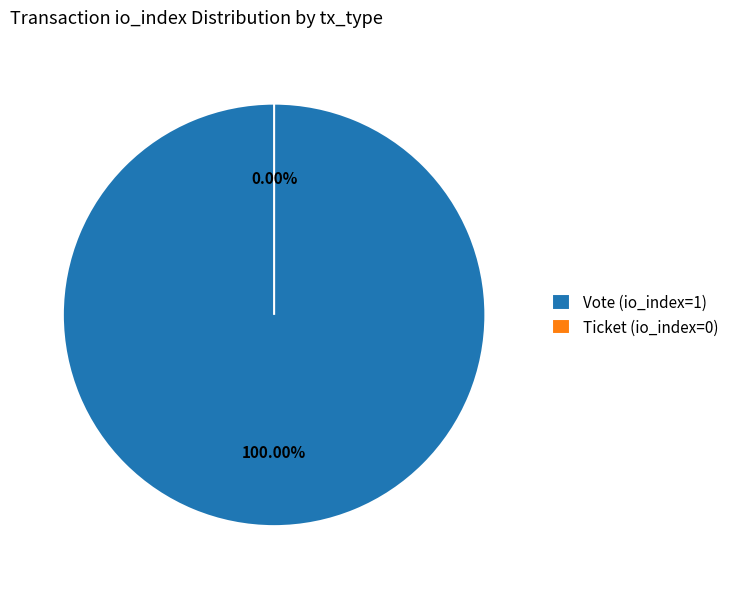

Is it true that Ticket (io_index=0) is 6% of the pie?

False